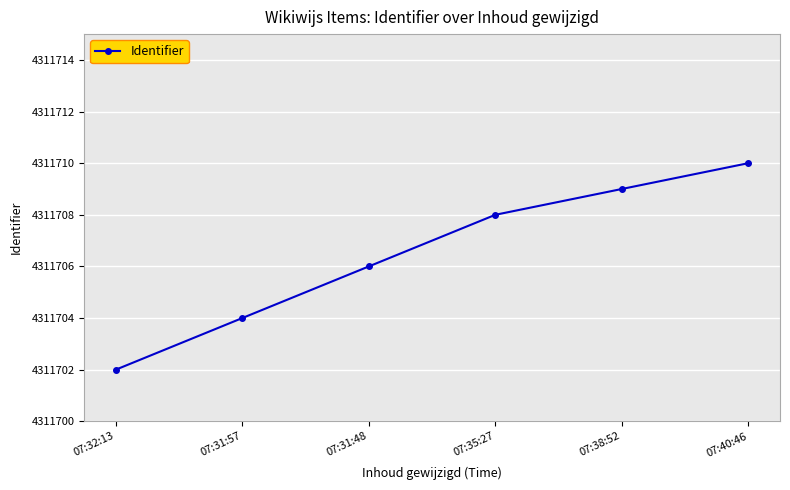

True or false: the data has more than 0 interior local peaks.

False